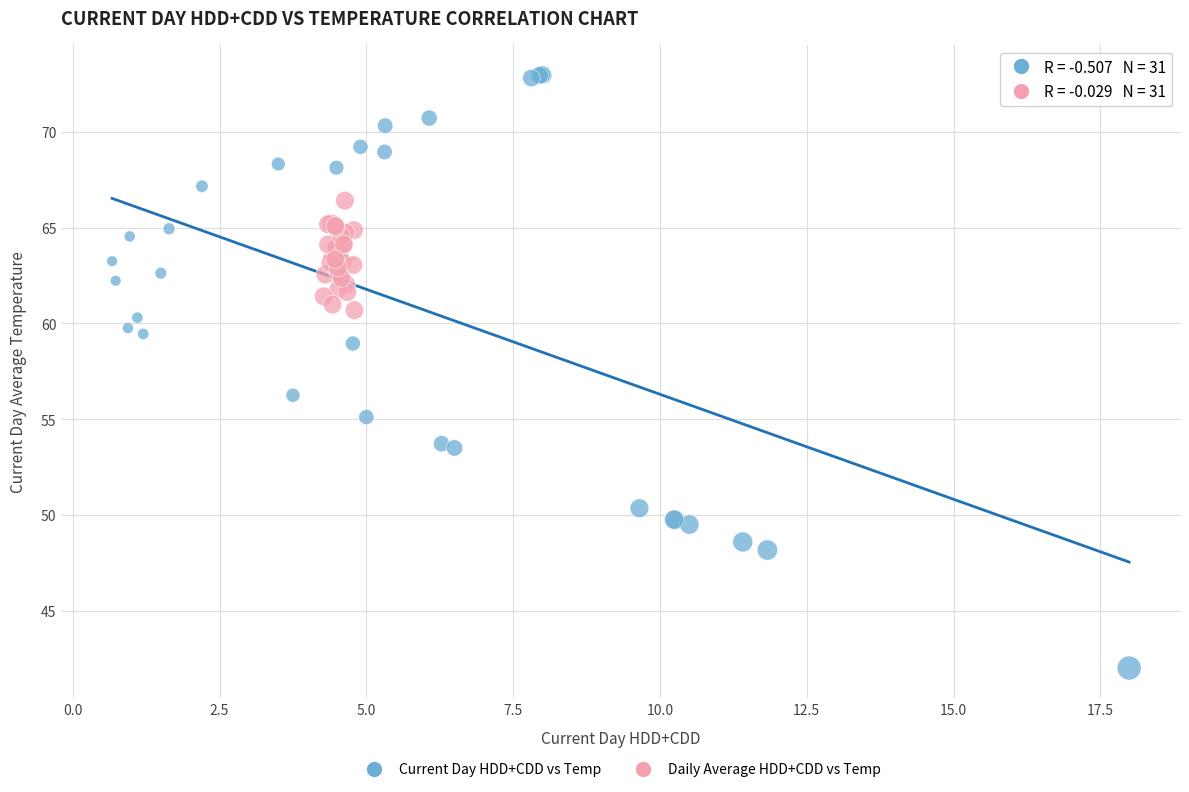

Which series reaches the minimum Y coordinate?

Current Day HDD+CDD vs Temp